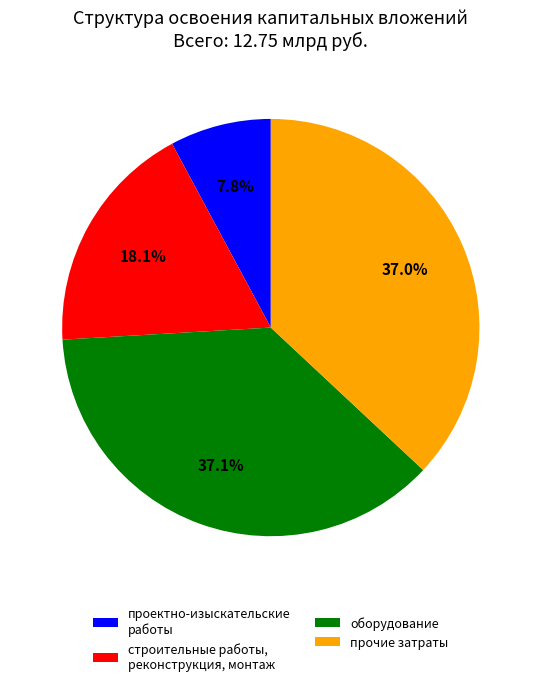

True or false: оборудование accounts for 37% of the total.

True